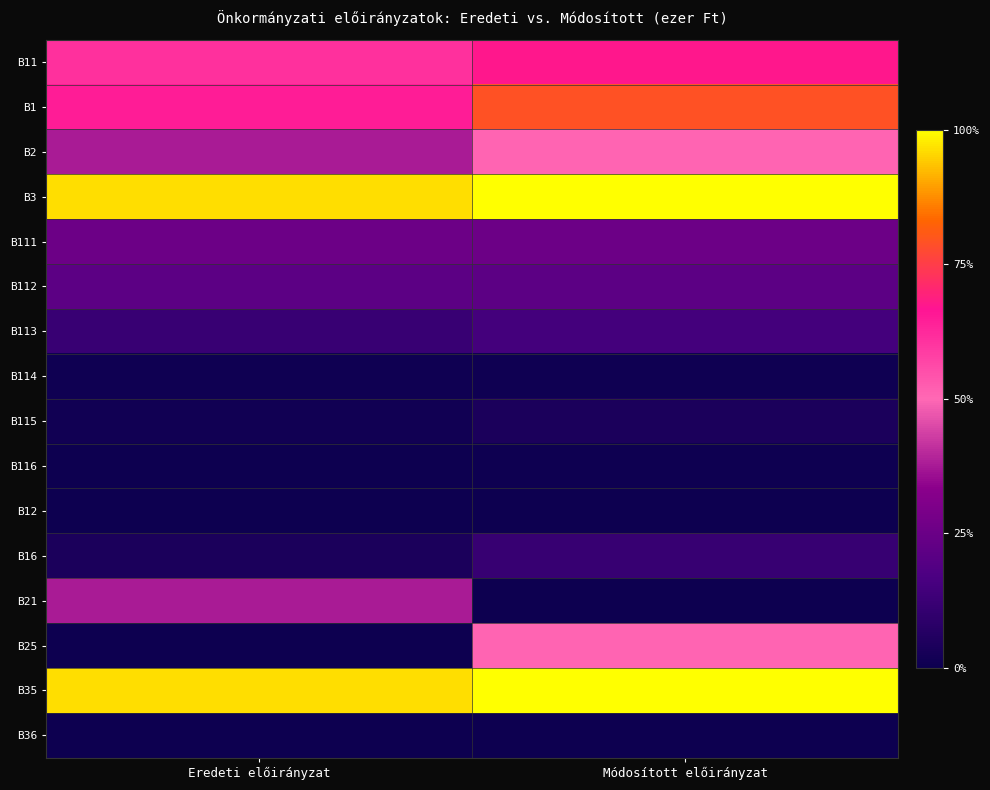

Reading right to left, what are all the values shown in this chart?

B11: Módosított előirányzat=67.5	Eredeti előirányzat=61.0
B1: Módosított előirányzat=79.1	Eredeti előirányzat=65.2
B2: Módosított előirányzat=50.8	Eredeti előirányzat=37.7
B3: Módosított előirányzat=100.0	Eredeti előirányzat=96.4
B111: Módosított előirányzat=25.5	Eredeti előirányzat=25.5
B112: Módosított előirányzat=21.3	Eredeti előirányzat=21.3
B113: Módosított előirányzat=15.1	Eredeti előirányzat=11.8
B114: Módosított előirányzat=1.1	Eredeti előirányzat=1.1
B115: Módosított előirányzat=4.0	Eredeti előirányzat=1.4
B116: Módosított előirányzat=0.6	Eredeti előirányzat=0.0
B12: Módosított előirányzat=0.0	Eredeti előirányzat=0.0
B16: Módosított előirányzat=11.6	Eredeti előirányzat=4.1
B21: Módosított előirányzat=0.0	Eredeti előirányzat=37.7
B25: Módosított előirányzat=50.8	Eredeti előirányzat=0.0
B35: Módosított előirányzat=99.9	Eredeti előirányzat=96.3
B36: Módosított előirányzat=0.1	Eredeti előirányzat=0.1